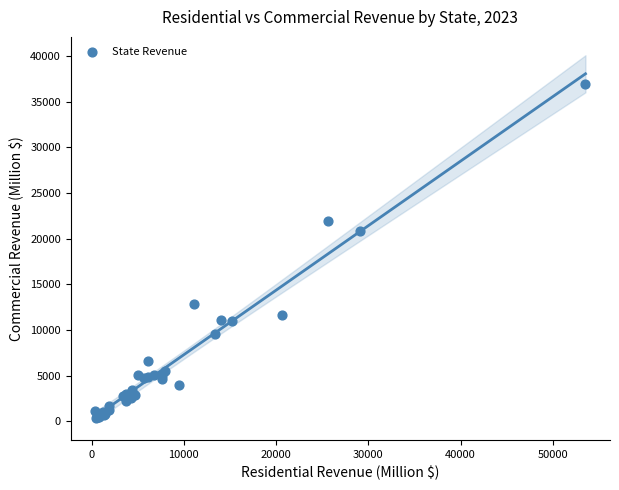

What Y value in the scatter plot is closest to 18638?

20855